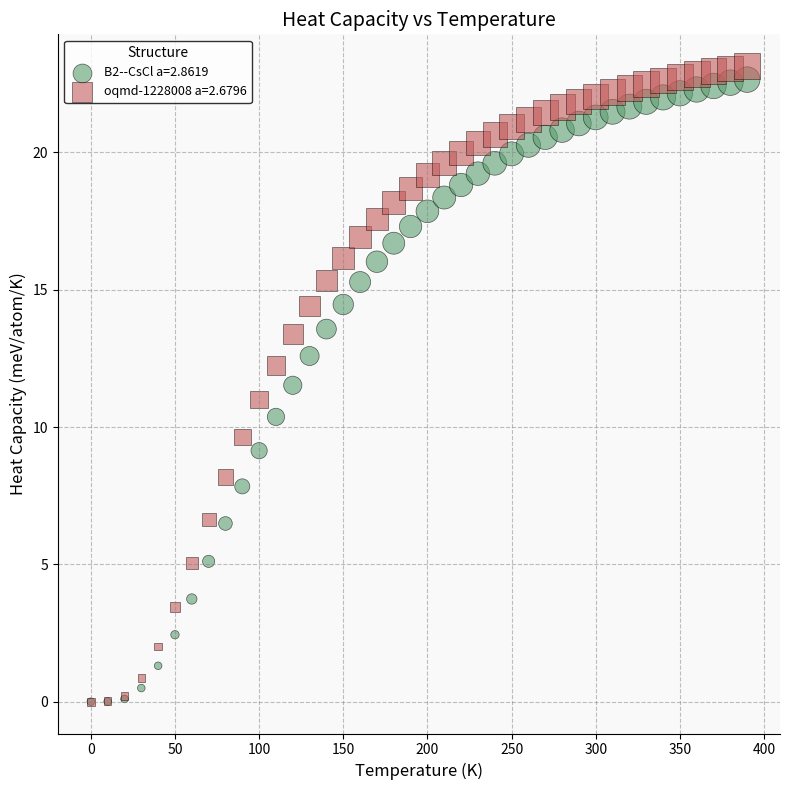

Which series reaches the maximum Y coordinate?

oqmd-1228008 a=2.6796